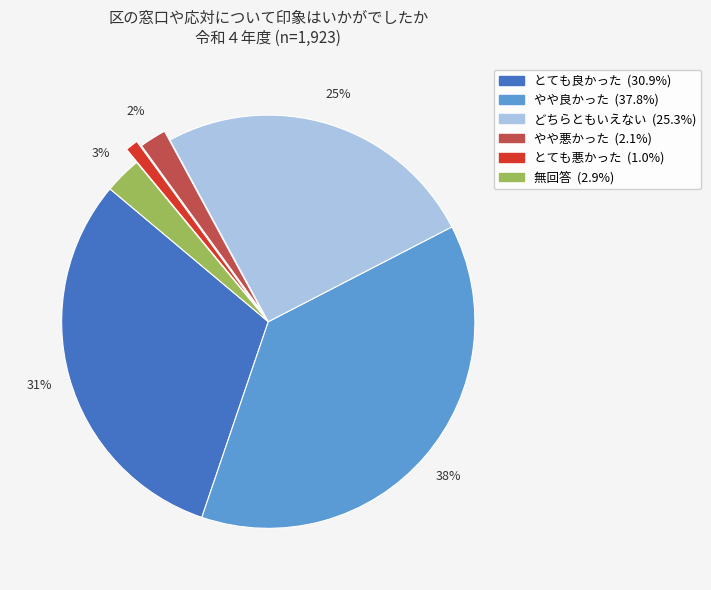

Which category has the biggest portion of the pie?

やや良かった